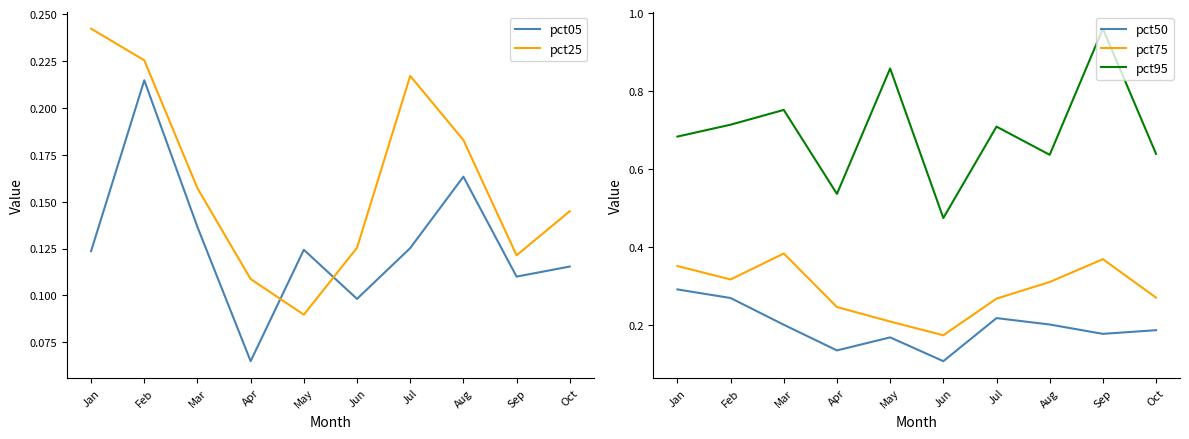

In pct50, how many points are lower than both neighbors (excluding endpoints)?

3